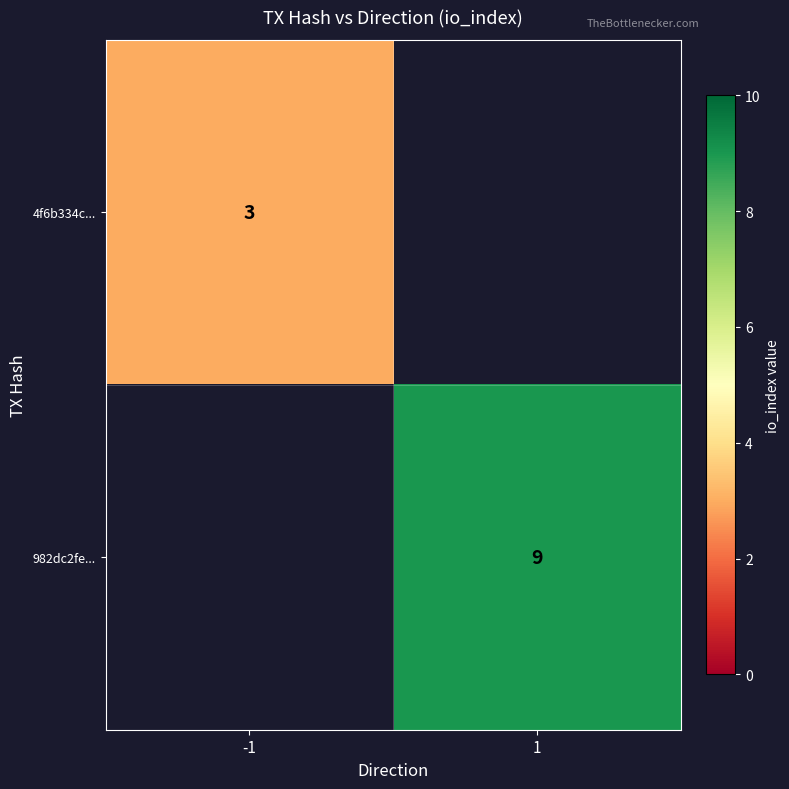

At which category does the chart reach its minimum across all series?

-1